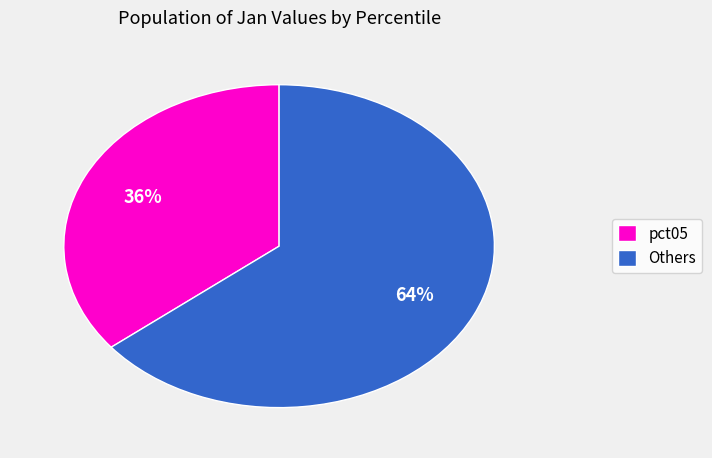

What percentage is the pct05 slice, to the nearest percent?

36%